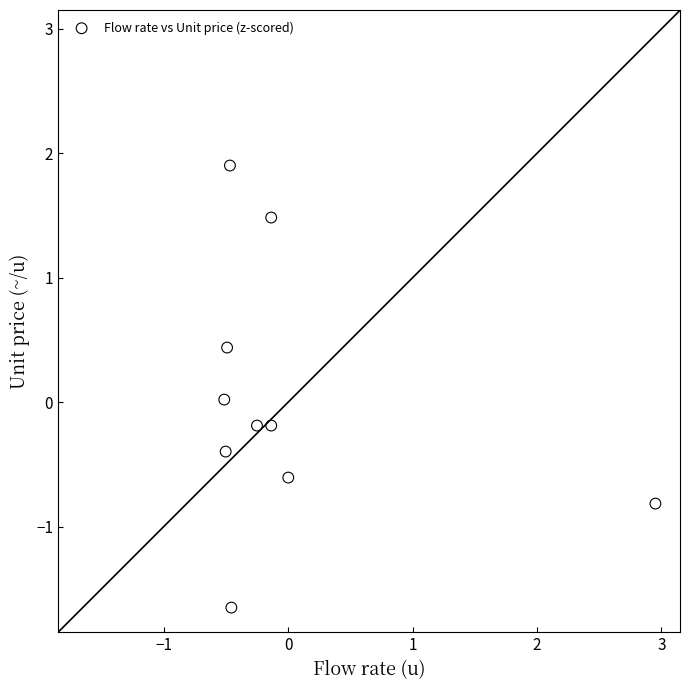

What is the range of X values (max minus min)?

3.5